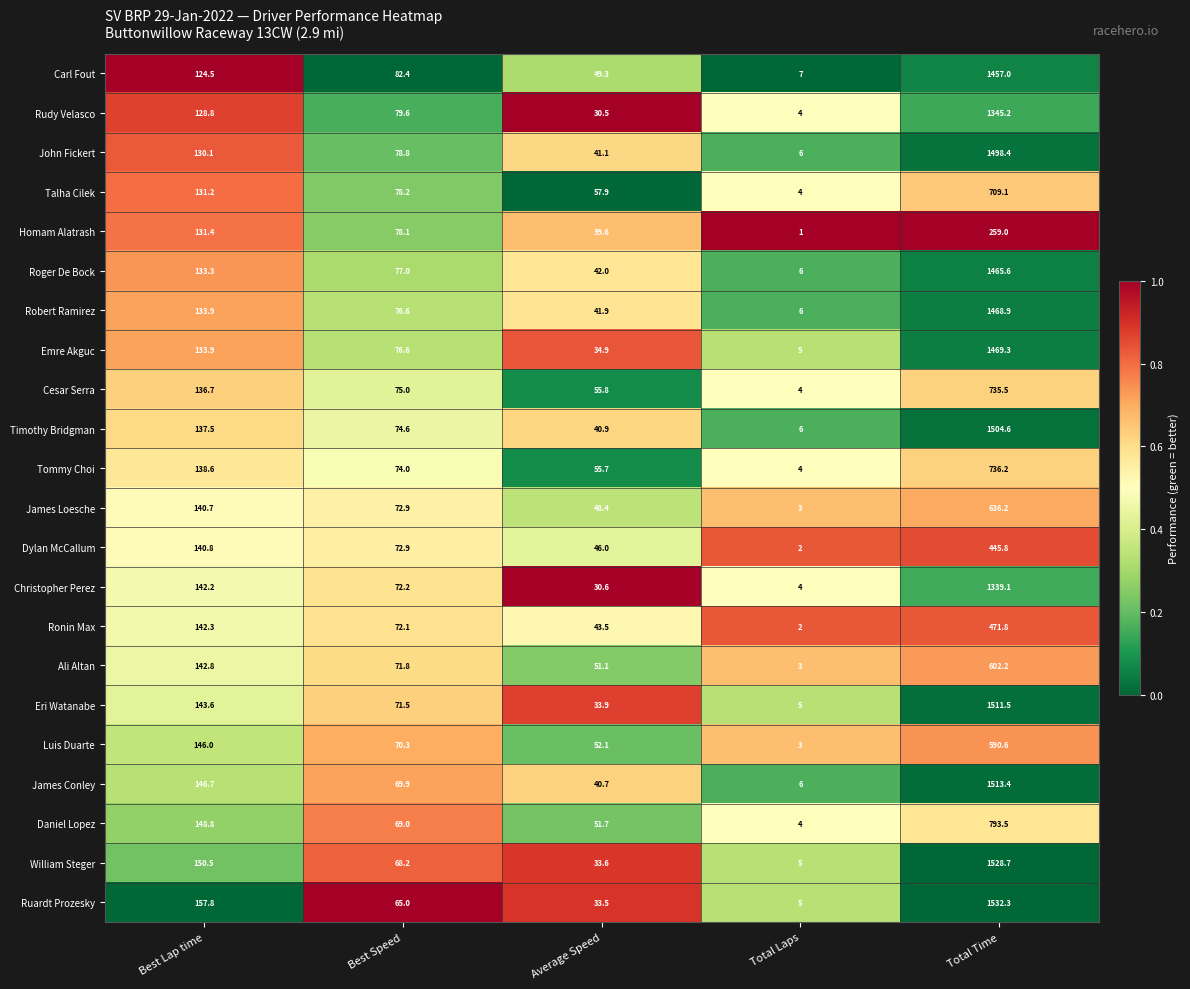

The value of Robert Ramirez at Best Lap time is 86.3. True or false?

False